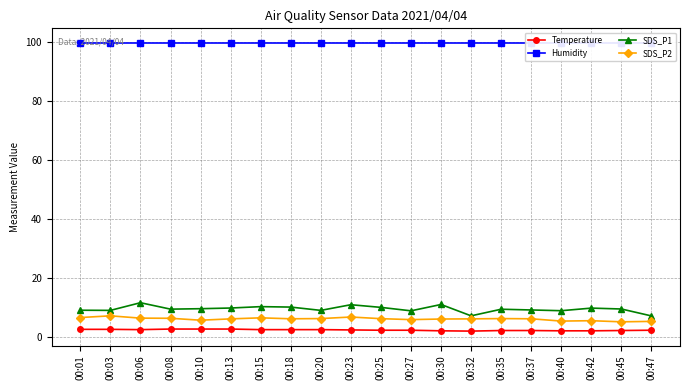

What is the value of the Humidity point at the 19th from the left?

99.9